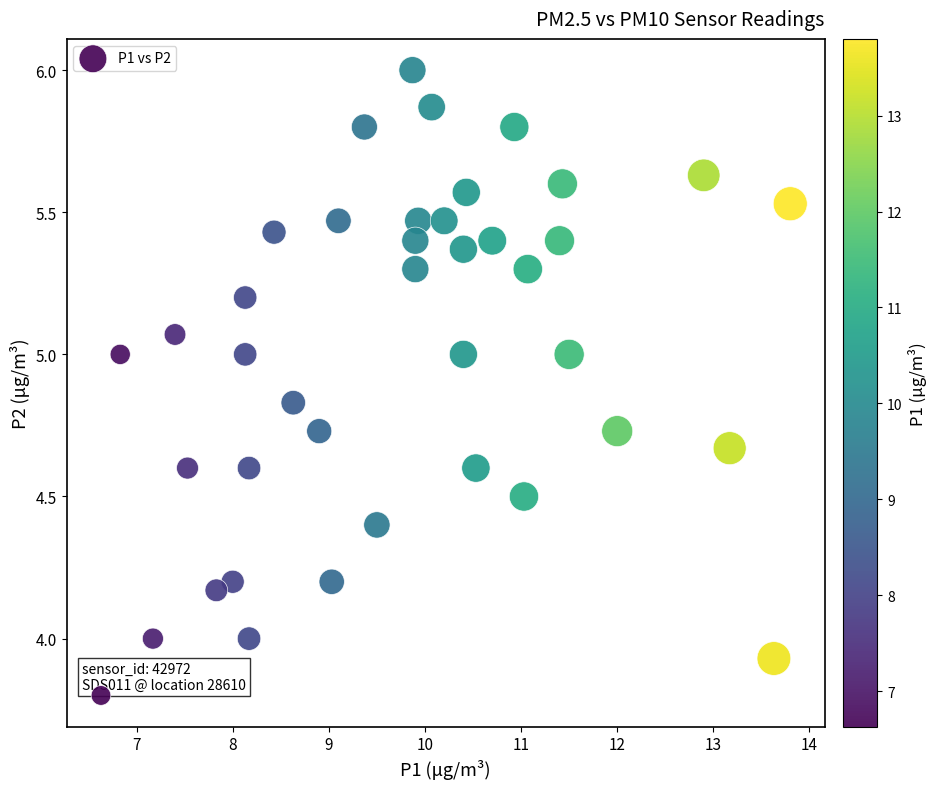

What is the range of Y values (max minus min)?

2.2